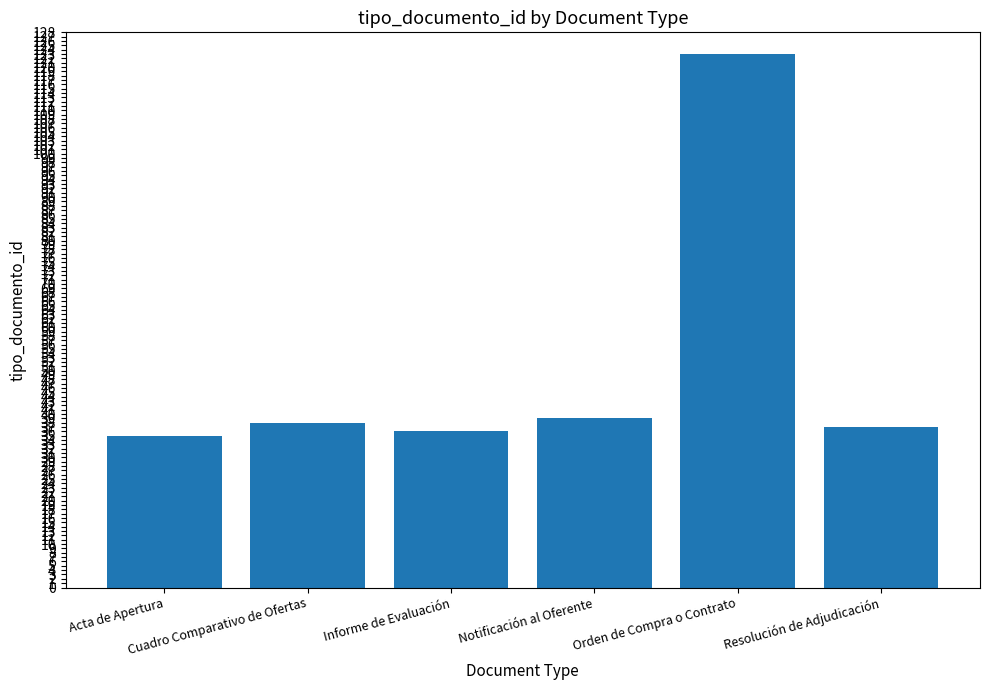

How many values are below 38?

3